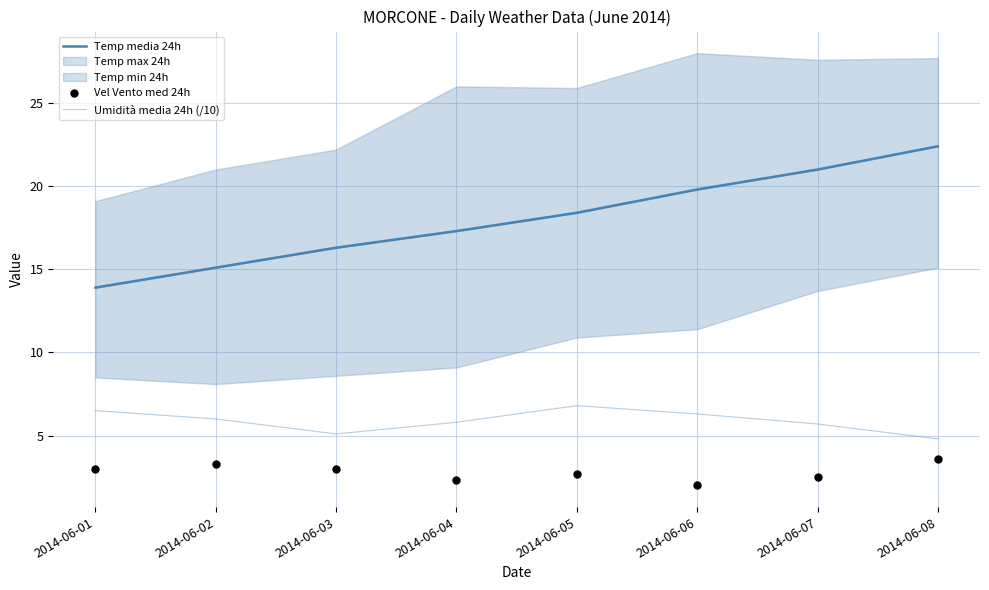

Which series has the largest total across all categories?

Temp media 24h